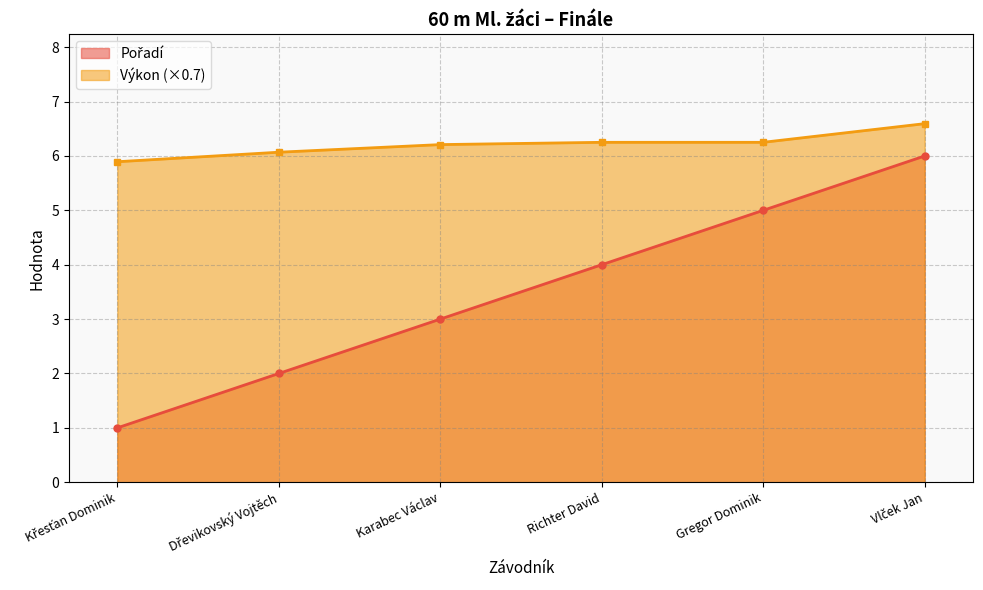

At which category is the sum across all series the highest?

Vlček Jan